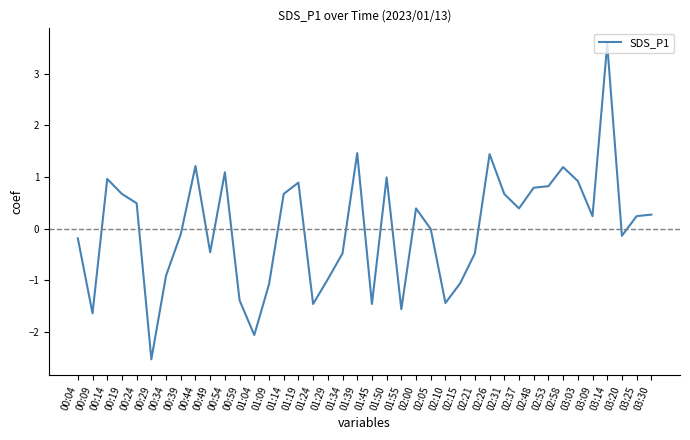

What is the difference between the values at 02:21 and 00:24?

1.0